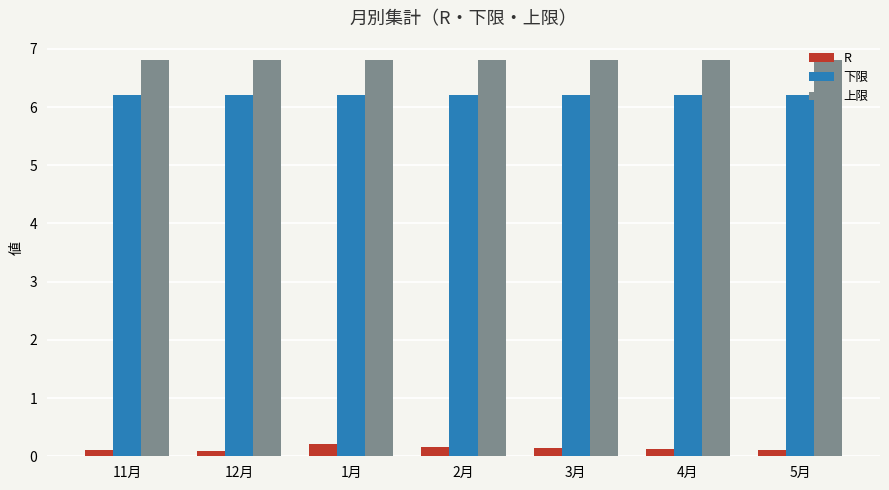

What position from the right is 12月?

6